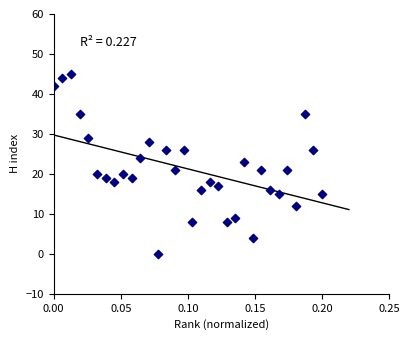

What is the range of Y values (max minus min)?

45